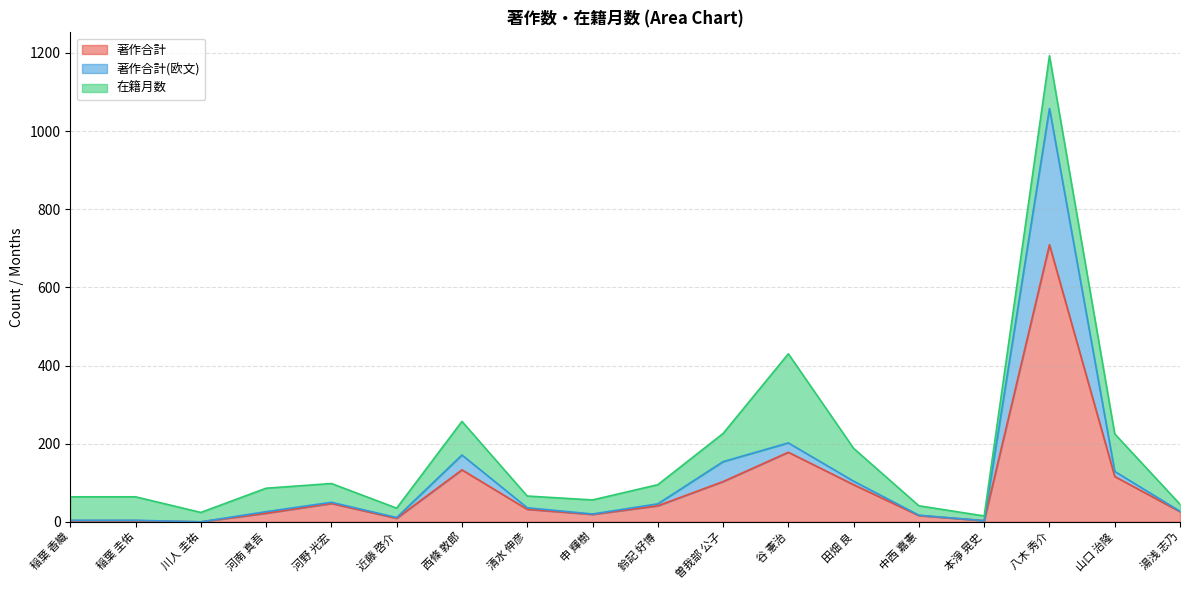

What is the difference between the maximum and minimum values in the 著作合計(欧文) series?

1058